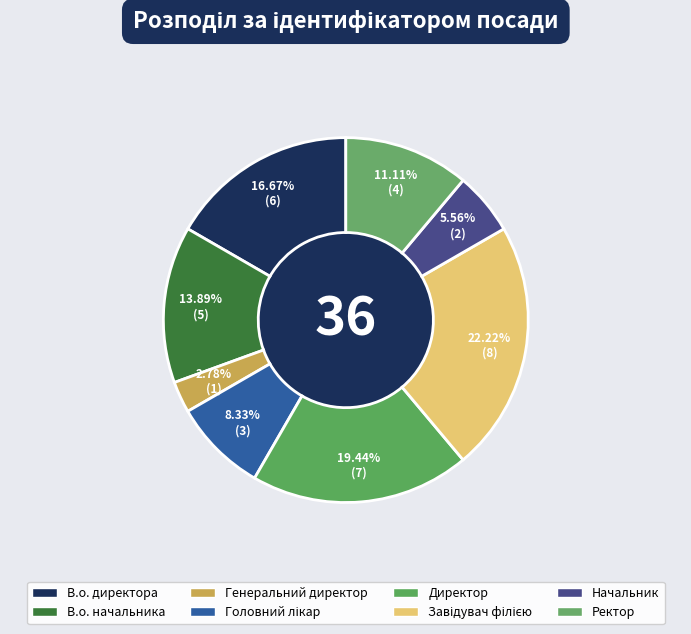

How many segments does this pie chart have?

8